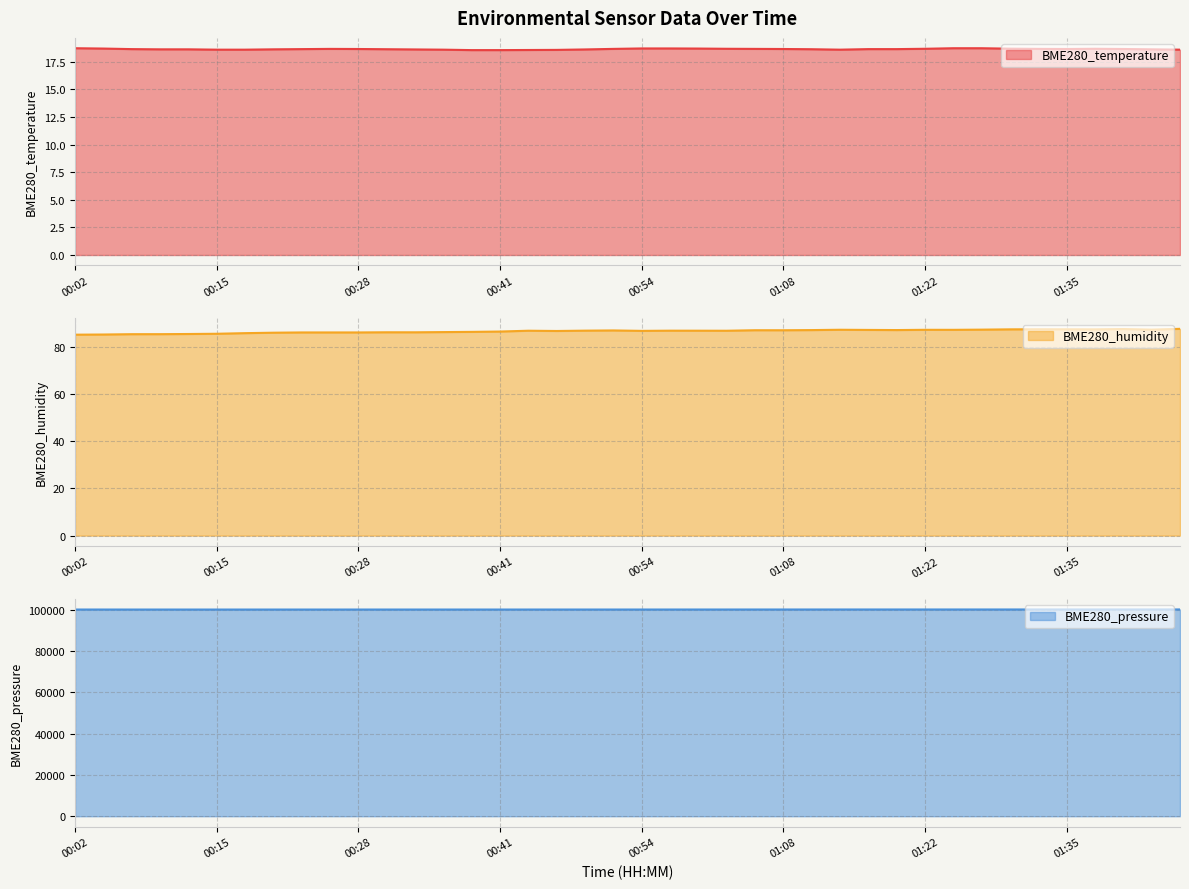

Between 00:54 and 00:28, which is larger?

00:54